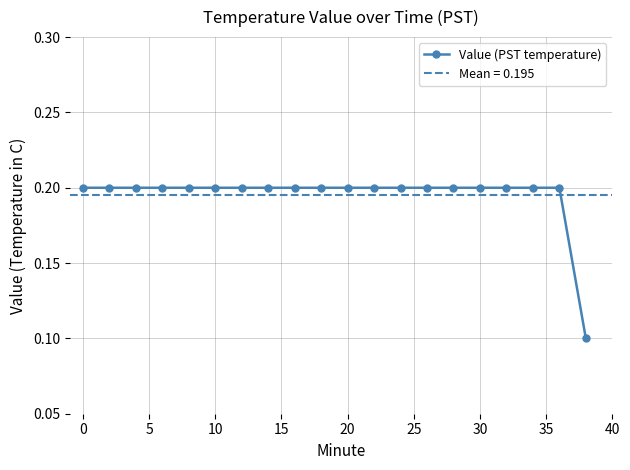

Count the Value (PST temperature) values in the range 0 to 1.

20